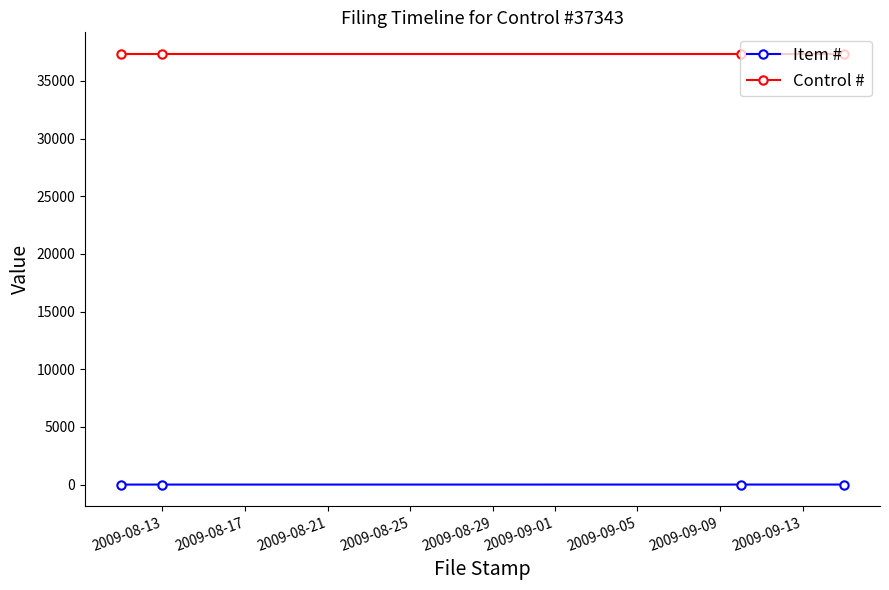

What is the minimum value for Control #?

37343